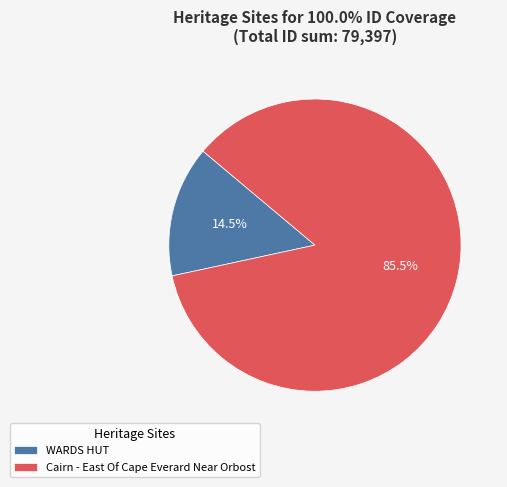

Approximately how many times larger is the value at Cairn - East Of Cape Everard Near Orbost compared to WARDS HUT?

5.9